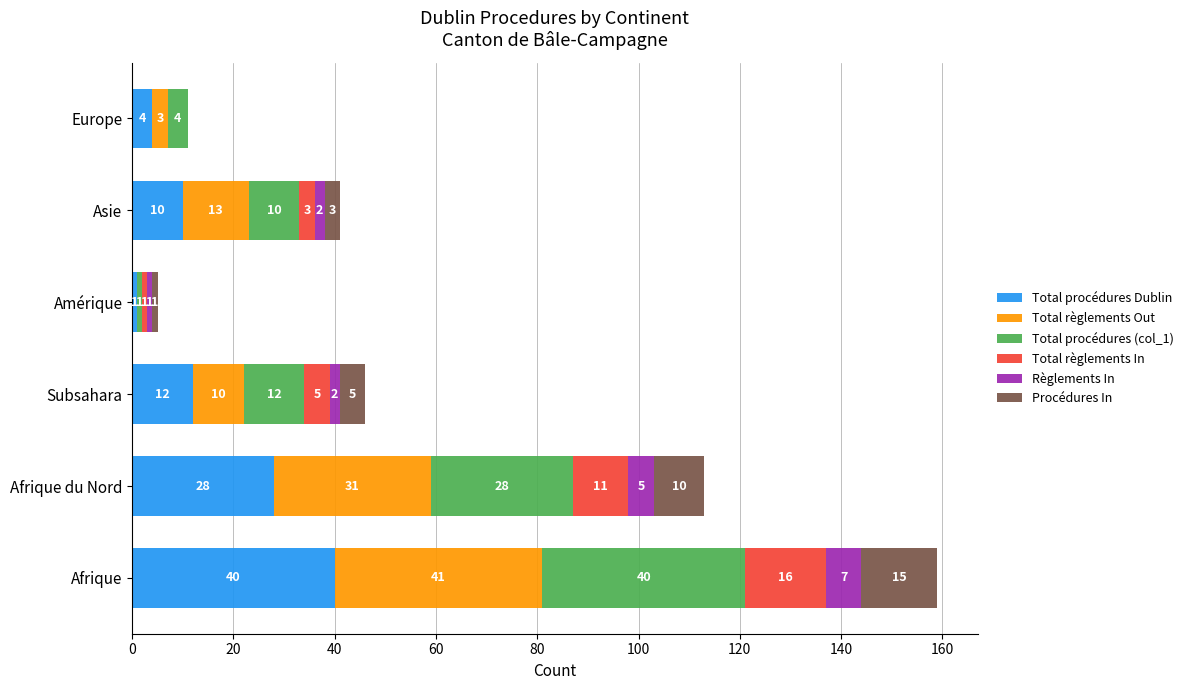

The value of Total procédures Dublin at Afrique du Nord is 38. True or false?

False